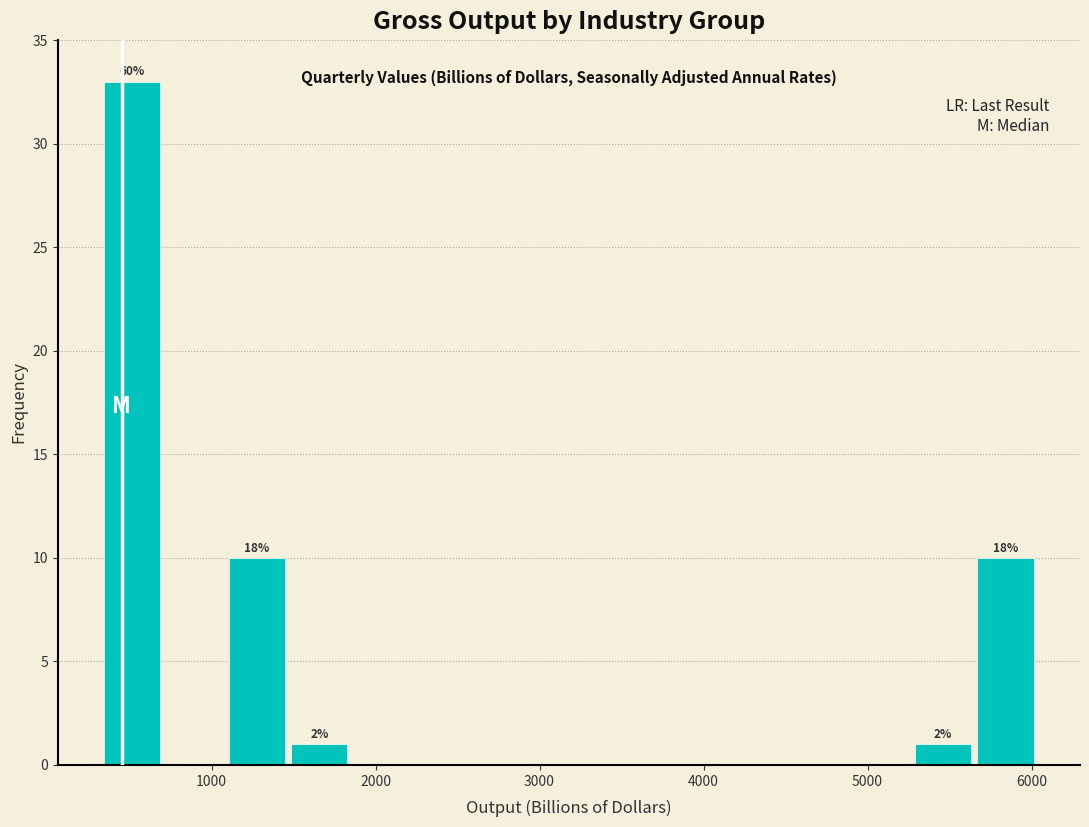

Around what value on the x-axis is the tallest bar? Give the approximate position of its centre, as read against the axis.

500